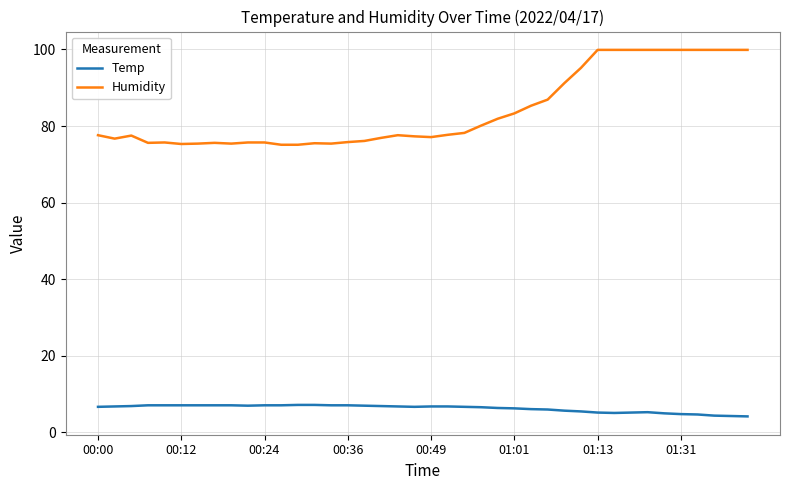

Is this an area chart (filled region under the line)?

No